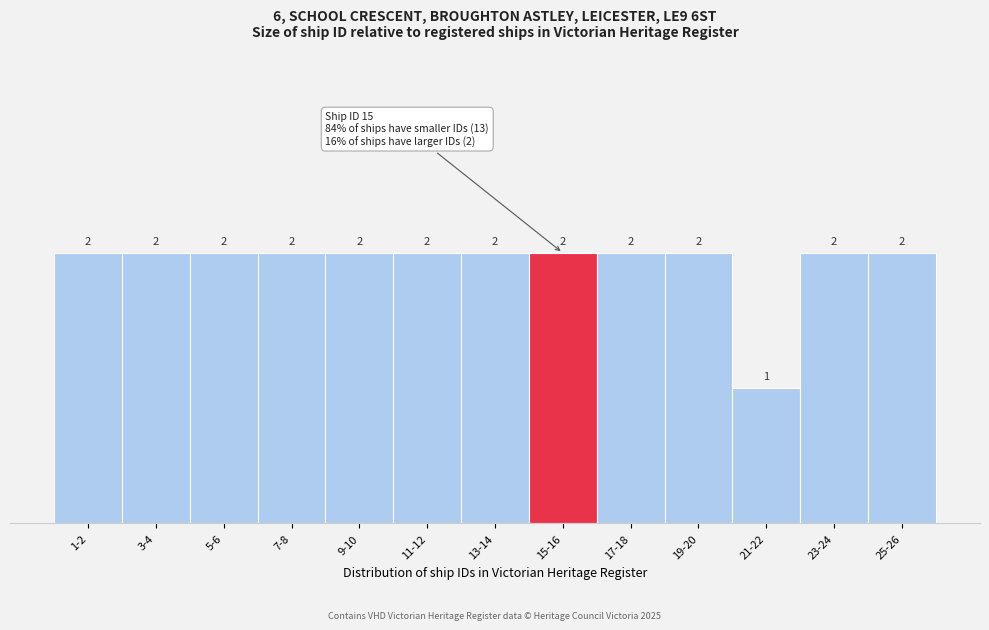

Reading right to left, list all the values displayed in this chart.

25-26=2	23-24=2	21-22=1	19-20=2	17-18=2	15-16=2	13-14=2	11-12=2	9-10=2	7-8=2	5-6=2	3-4=2	1-2=2